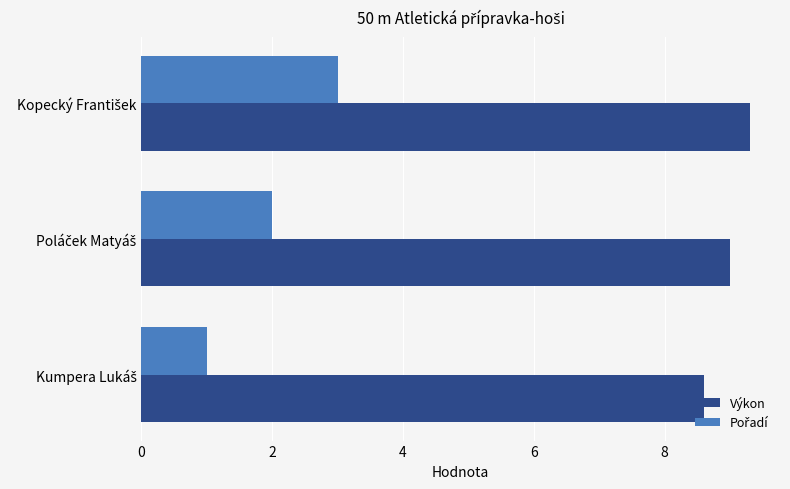

Which series has the largest total across all categories?

Výkon